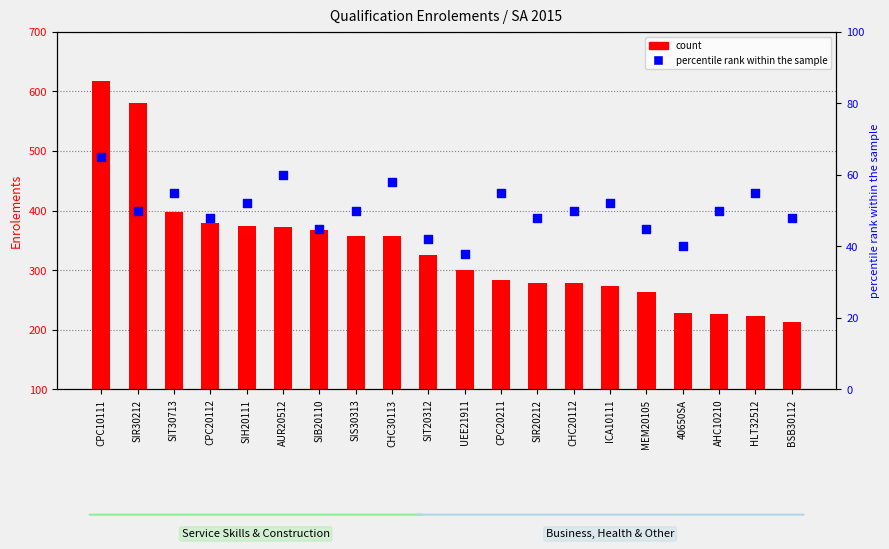

What is the total value across all series at CPC20112?

428